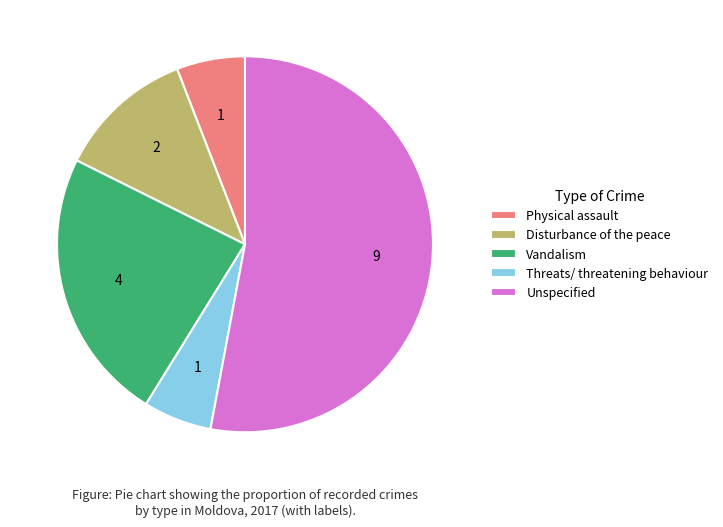

Which category has the biggest portion of the pie?

Unspecified